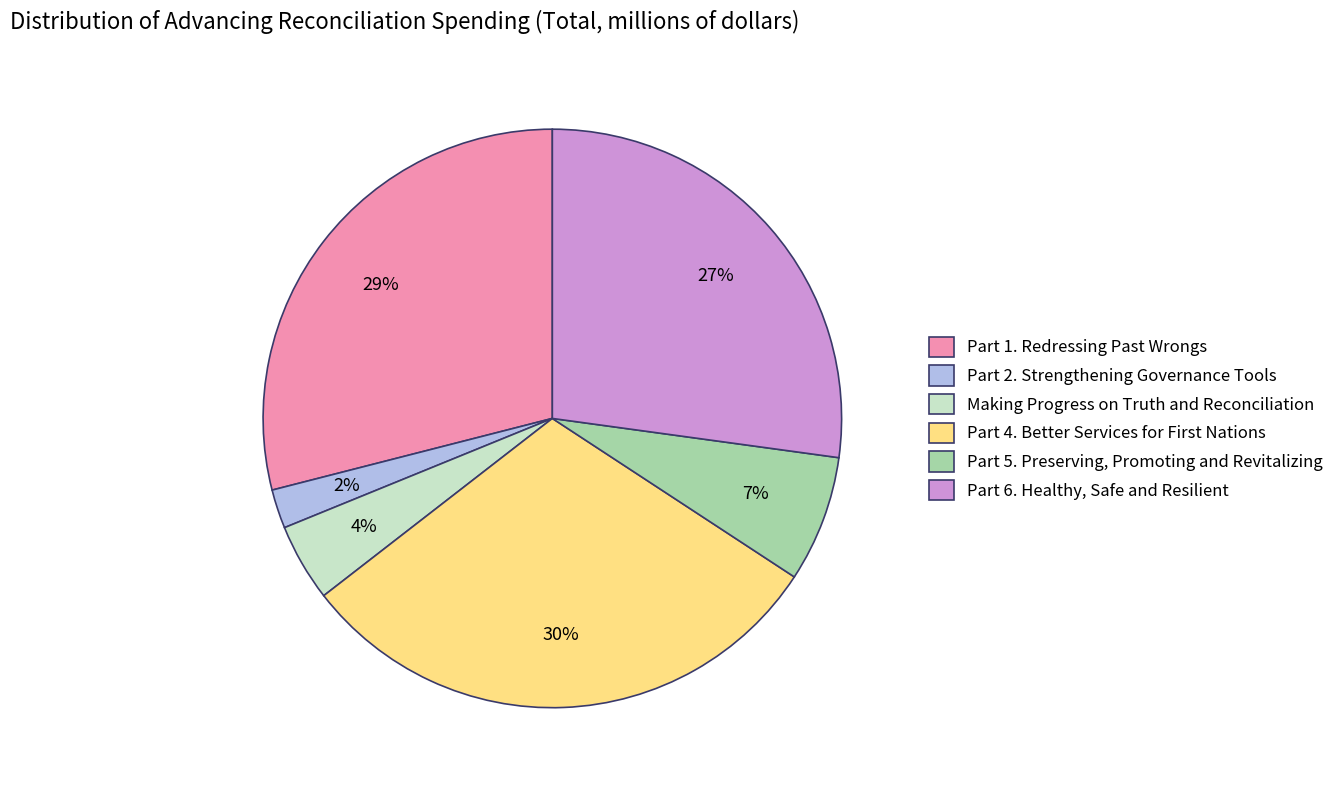

Rank the categories by value from lowest to highest.

Part 2. Strengthening Governance Tools, Making Progress on Truth and Reconciliation, Part 5. Preserving, Promoting and Revitalizing, Part 6. Healthy, Safe and Resilient, Part 1. Redressing Past Wrongs, Part 4. Better Services for First Nations